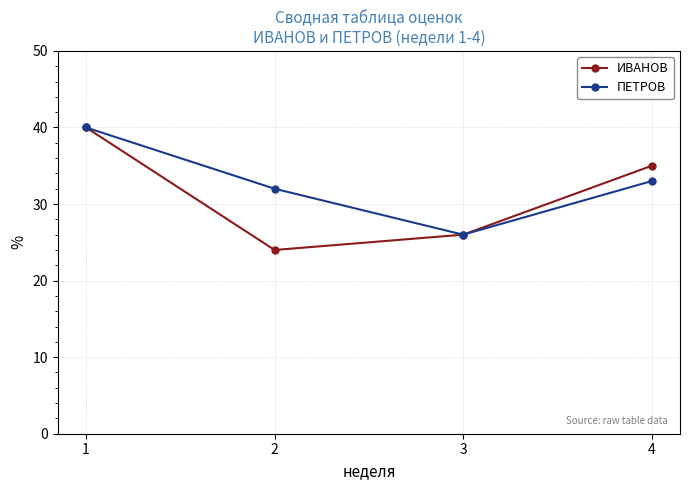

The value of ПЕТРОВ at 1 is 40. True or false?

True